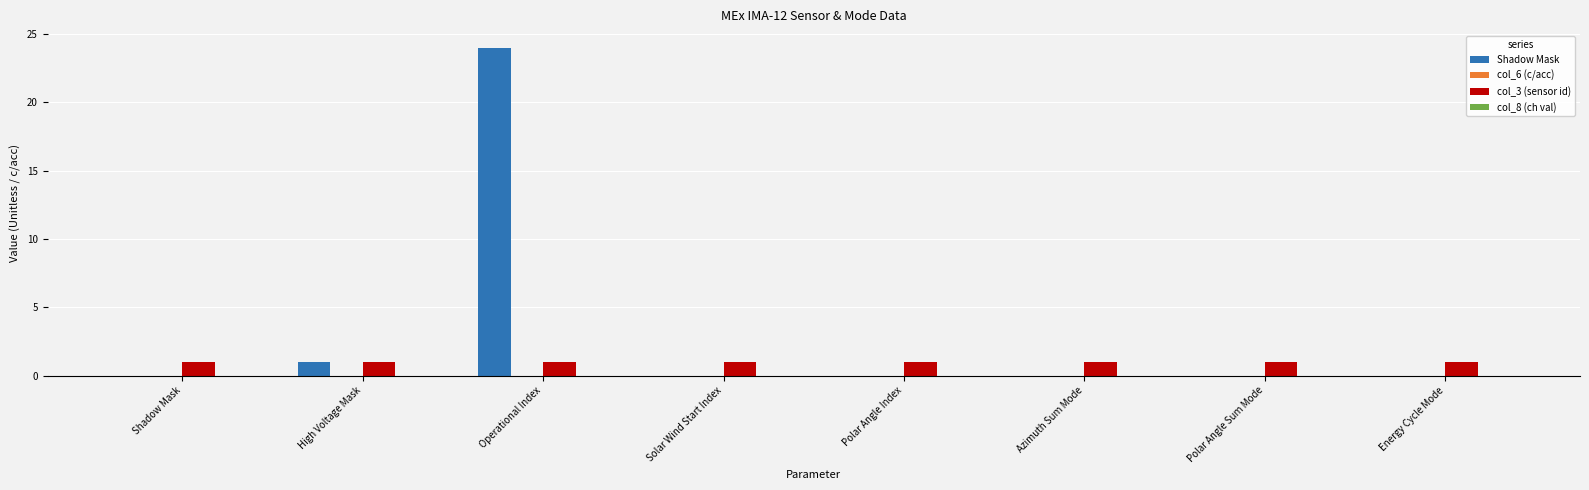

What is the maximum value shown in the chart?

24